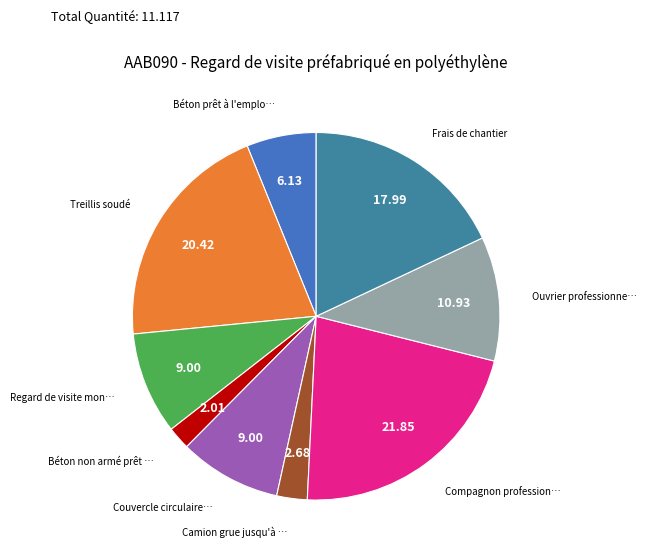

Does any single category account for the majority?

No